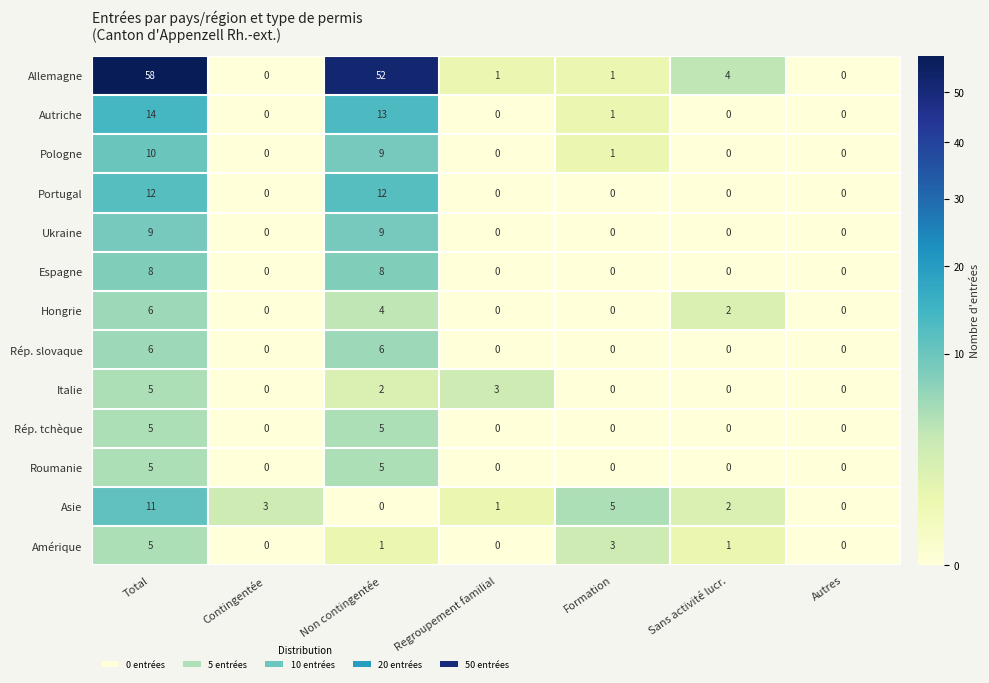

Read the Ukraine value at Non contingentée.

9